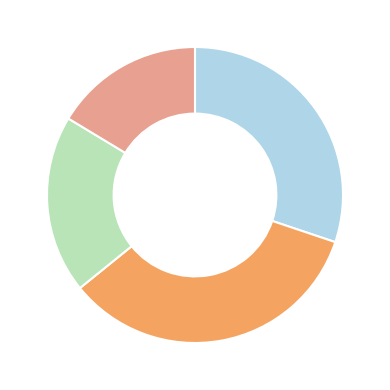

Is there a majority slice in this chart?

No